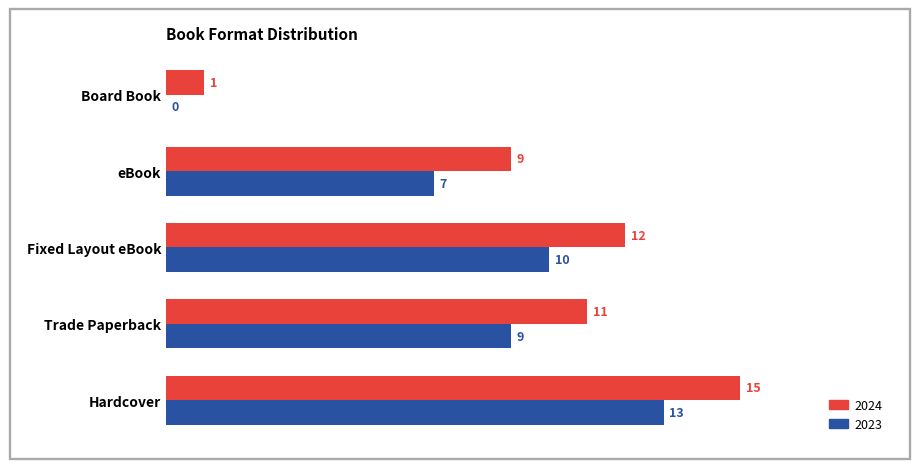

What value does the 2023 series have at Trade Paperback?

9